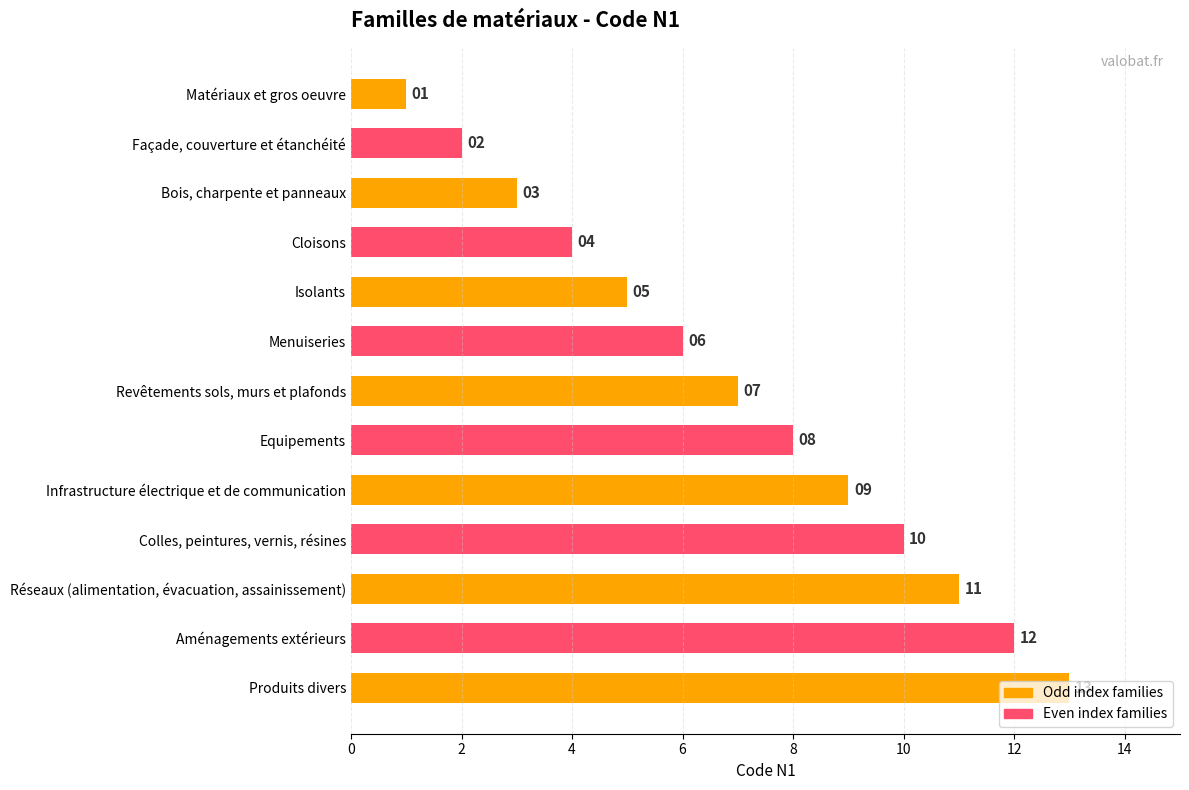

Where is the data nearest to the value 7?

Revêtements sols, murs et plafonds